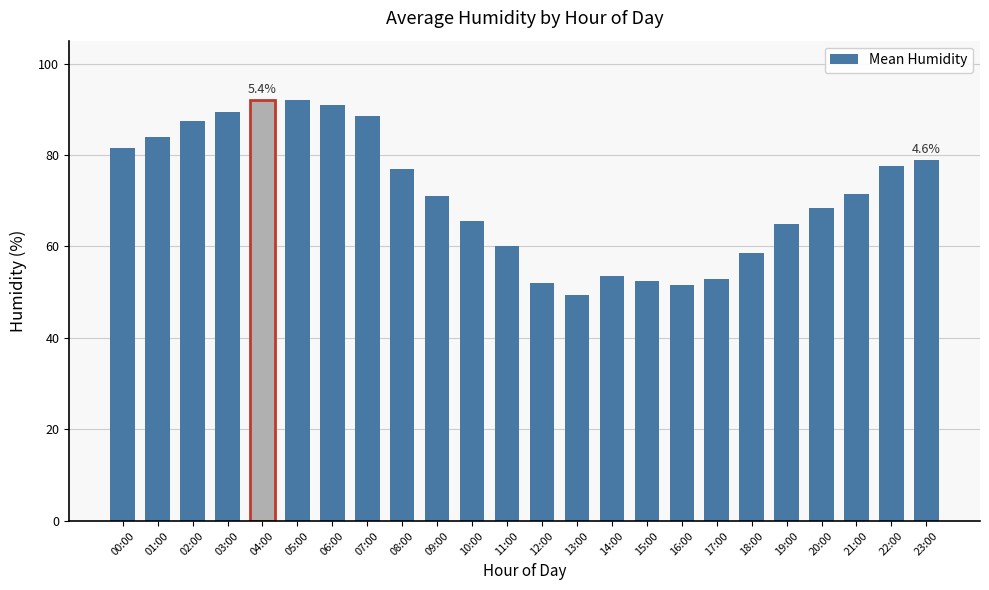

What is the ratio of the value at 07:00 to the value at 03:00?

1.0